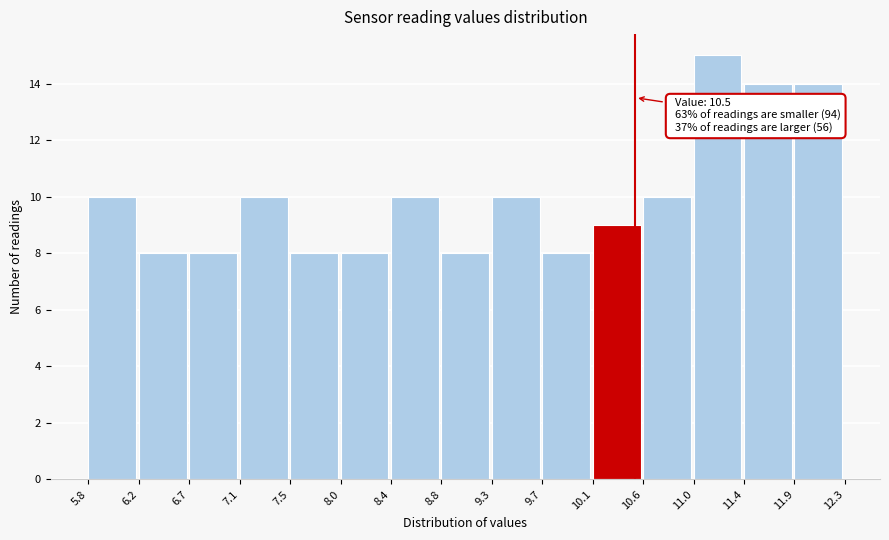

Which range on the x-axis has the tallest bar?

11.0 to 11.4